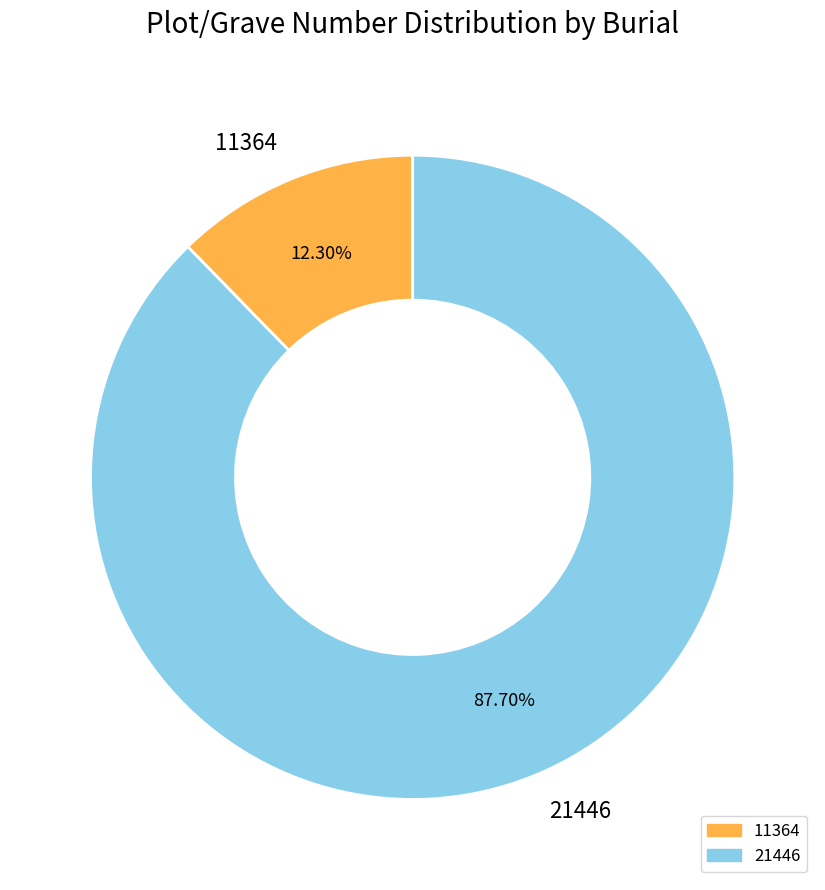

To the nearest percent, what portion does 21446 represent?

88%